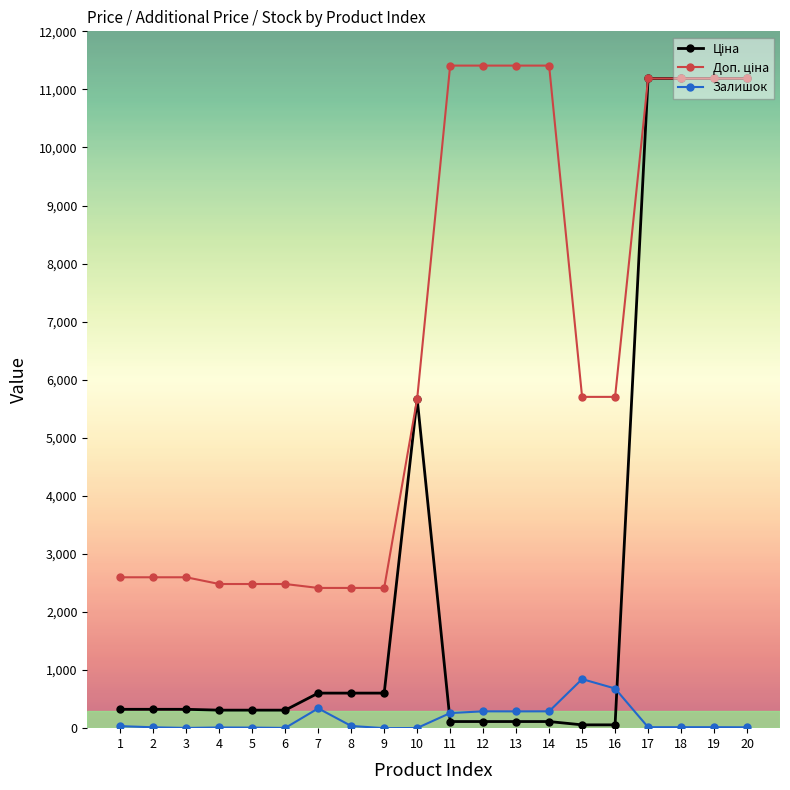

The value of Залишок at 12 is 290.0. True or false?

True